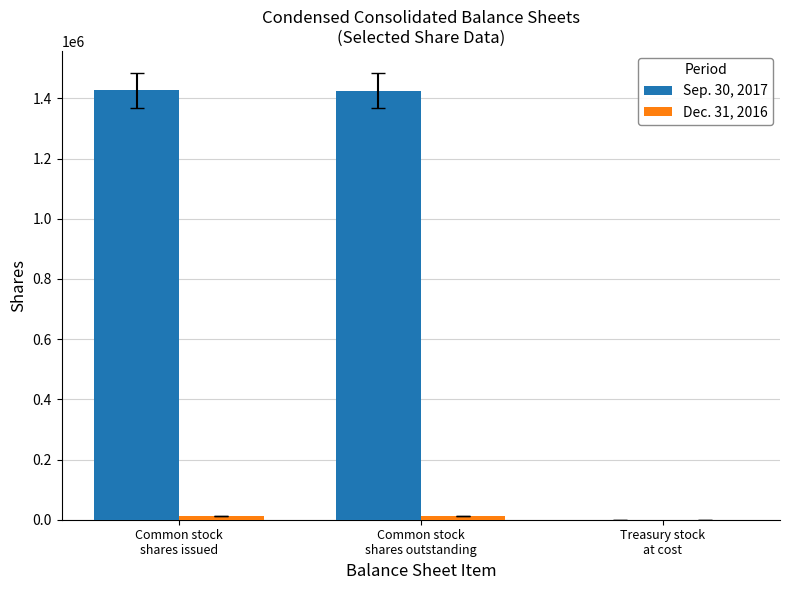

How many groups of bars are there?

3